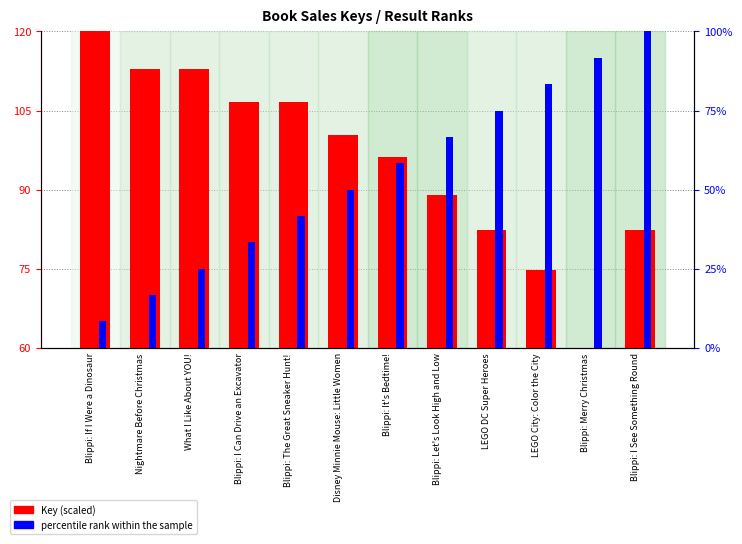

What is the difference between the highest and lowest values at Disney Minnie Mouse: Little Women?

50.3